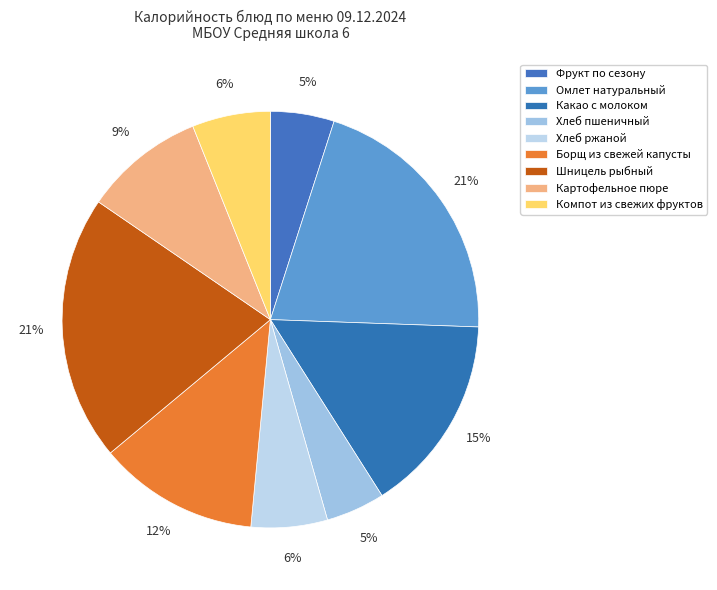

Does Шницель рыбный represent more than half of the total?

No